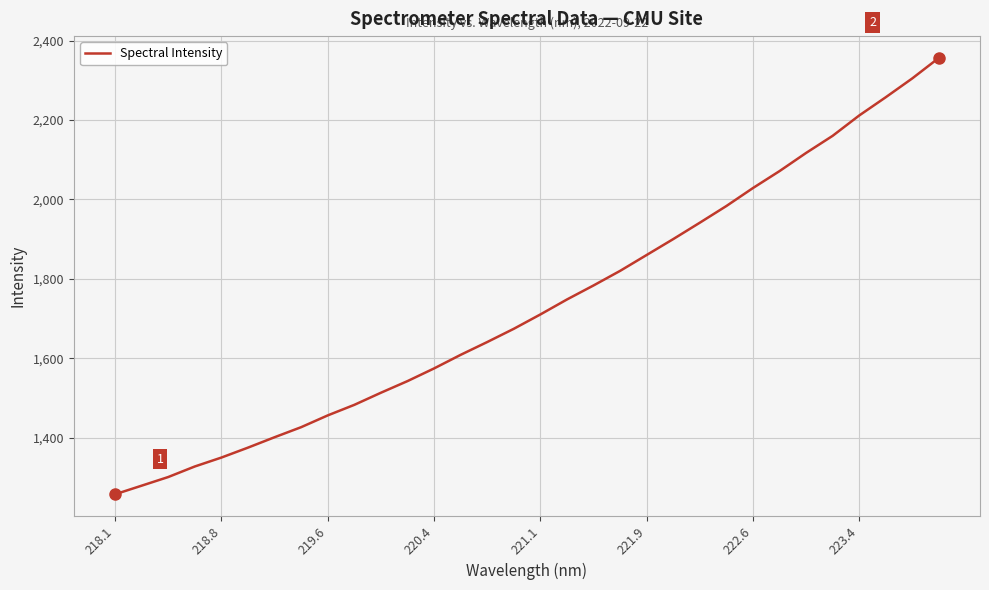

What is the difference between the maximum and minimum values?

1099.3